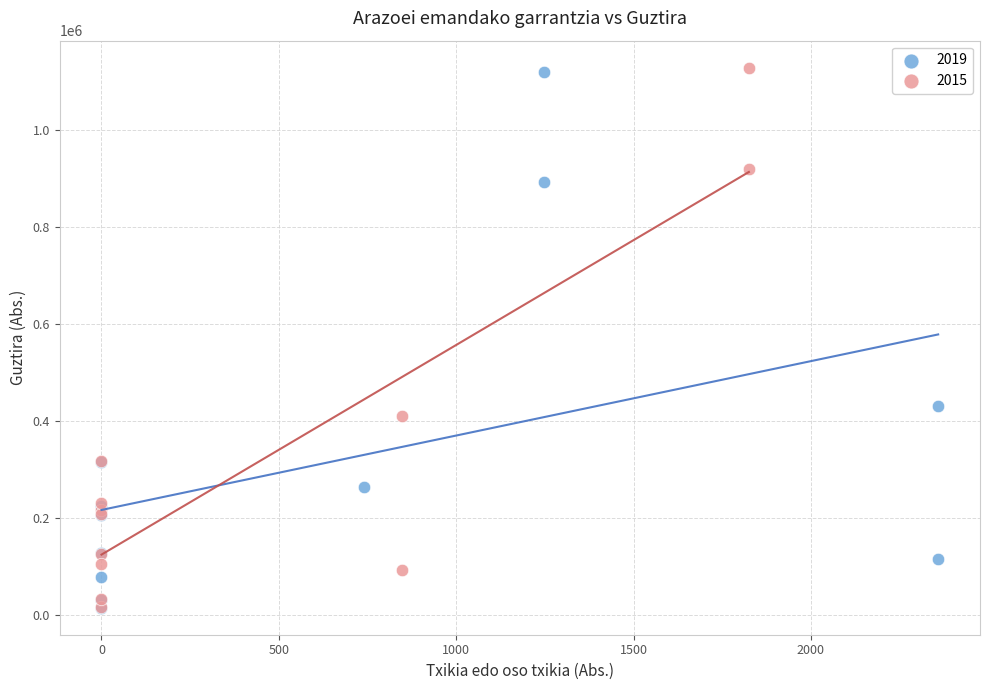

Which series has the largest Y range (max minus min)?

2015